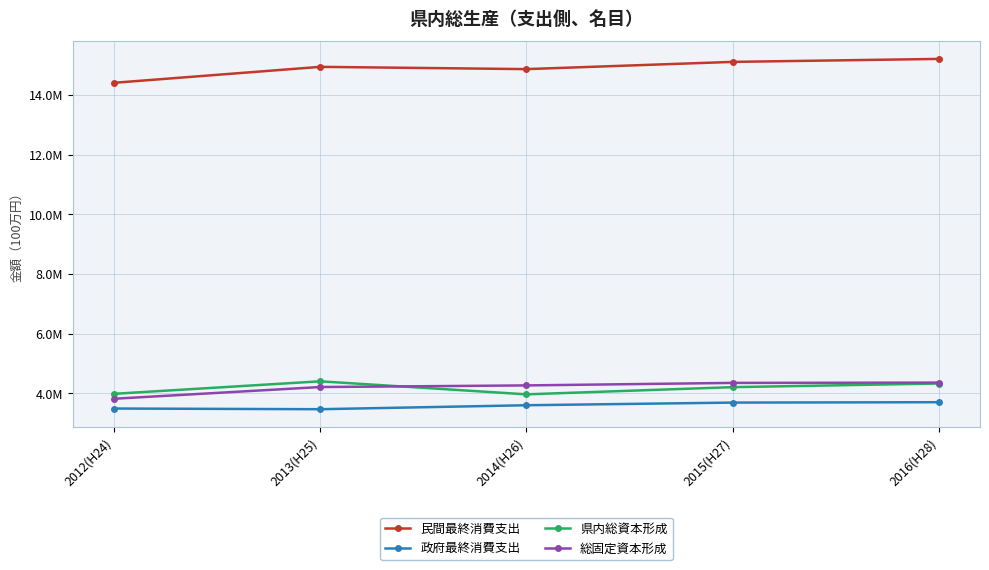

Reading left to right, list all the values displayed in this chart.

民間最終消費支出: 2012(H24)=14403831	2013(H25)=14938204	2014(H26)=14862204	2015(H27)=15104203	2016(H28)=15204163
政府最終消費支出: 2012(H24)=3492065	2013(H25)=3469099	2014(H26)=3601877	2015(H27)=3690914	2016(H28)=3703820
県内総資本形成: 2012(H24)=3985132	2013(H25)=4403878	2014(H26)=3967037	2015(H27)=4208049	2016(H28)=4329970
総固定資本形成: 2012(H24)=3819551	2013(H25)=4212240	2014(H26)=4266280	2015(H27)=4350391	2016(H28)=4360820